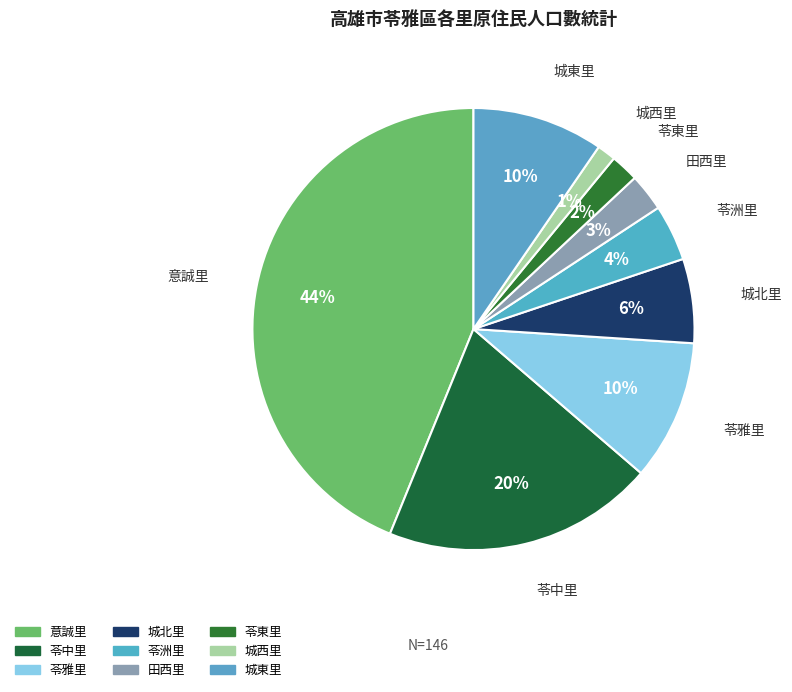

How many segments does this pie chart have?

9